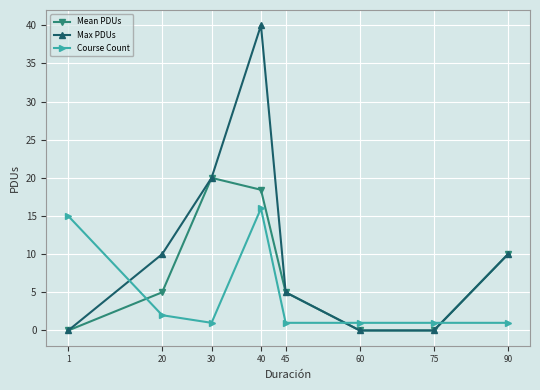

What is the lowest value of the Course Count series?

1.0